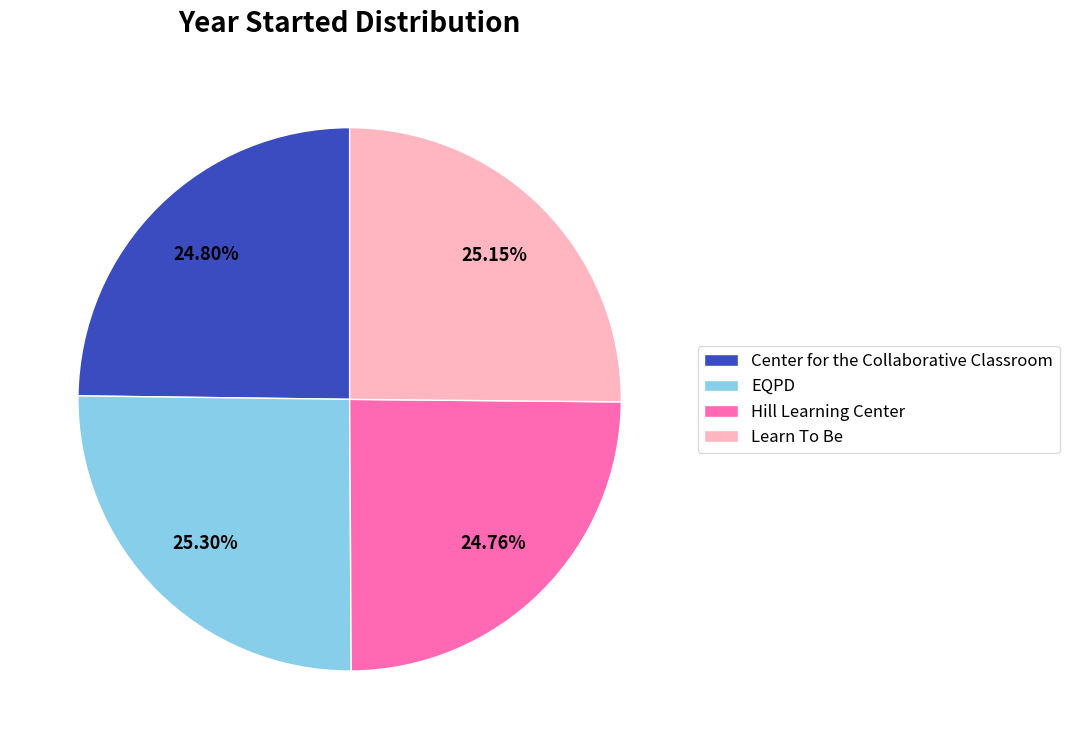

What is the ratio of the value at EQPD to the value at Learn To Be?

1.0